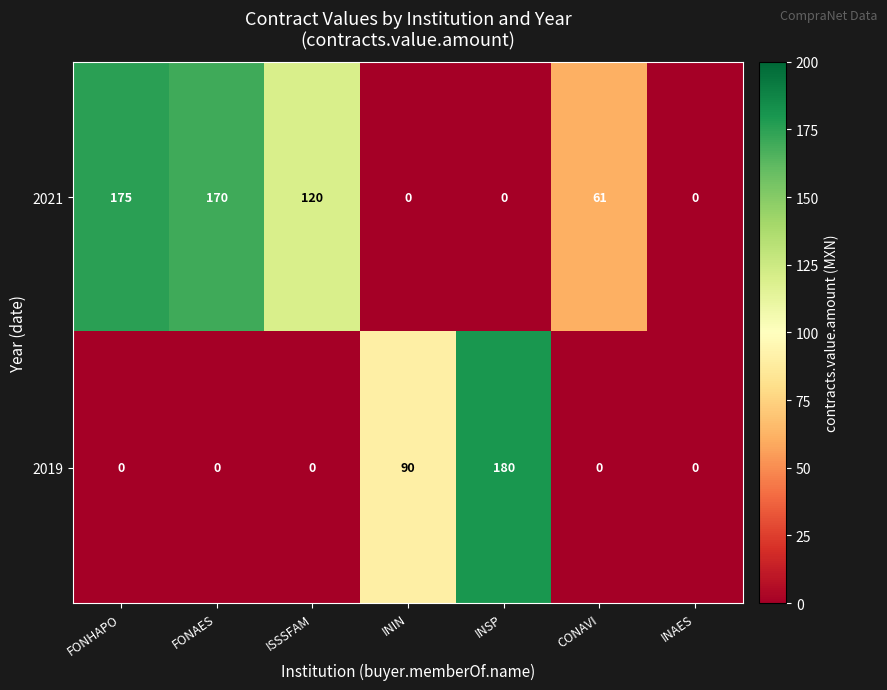

At how many categories does at least one series exceed 108?

4